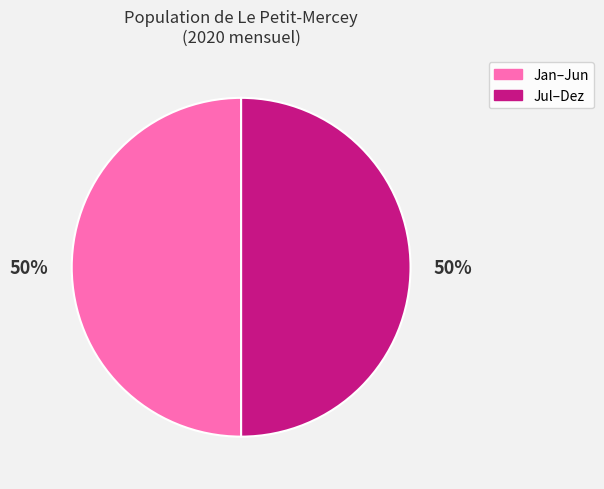

How many slices are in this pie chart?

2